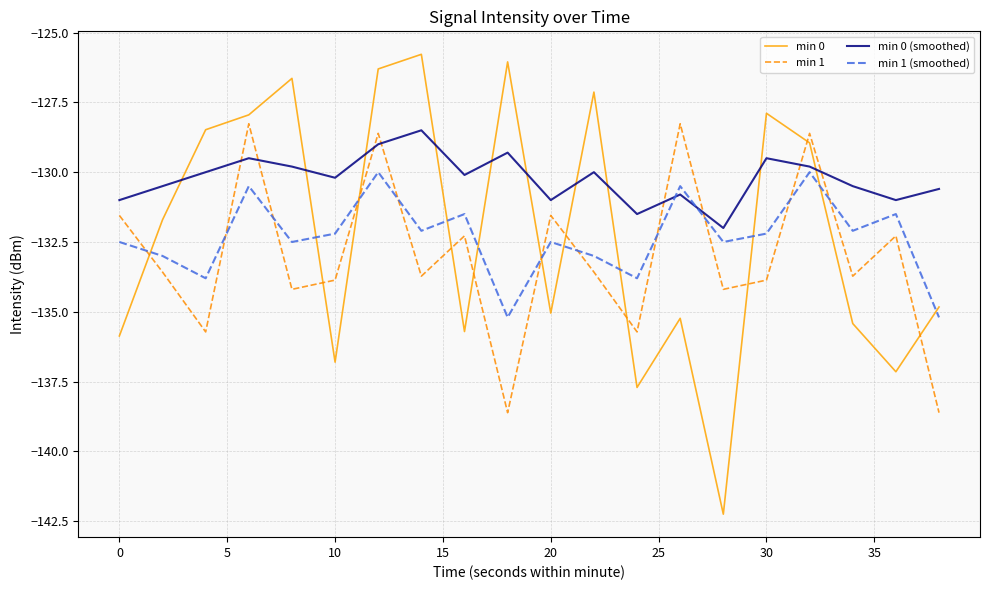

Which series has the largest total across all categories?

min 0 (smoothed)